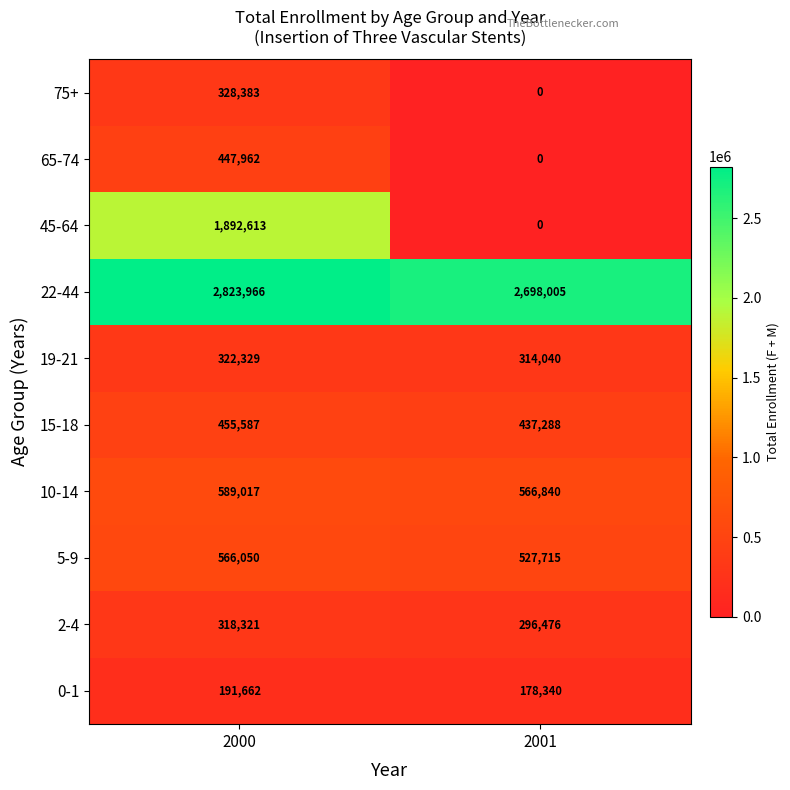

Reading left to right, transcribe all the data shown in this chart.

75+: 2000=328383	2001=0
65-74: 2000=447962	2001=0
45-64: 2000=1892613	2001=0
22-44: 2000=2823966	2001=2698005
19-21: 2000=322329	2001=314040
15-18: 2000=455587	2001=437288
10-14: 2000=589017	2001=566840
5-9: 2000=566050	2001=527715
2-4: 2000=318321	2001=296476
0-1: 2000=191662	2001=178340